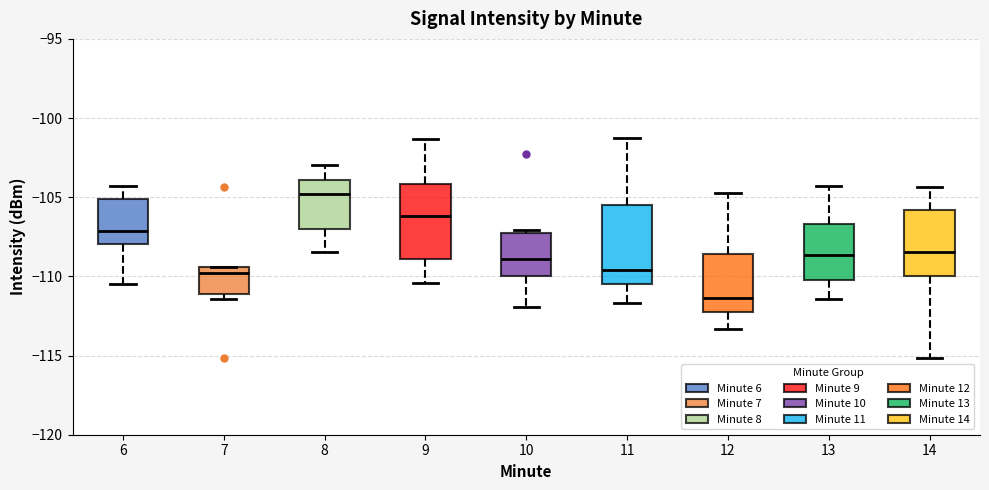

Where is the lower edge of the box at x = 13 on the y-axis? The values are not printed on the chart, so give them approximately, as read against the axis.

-110.0